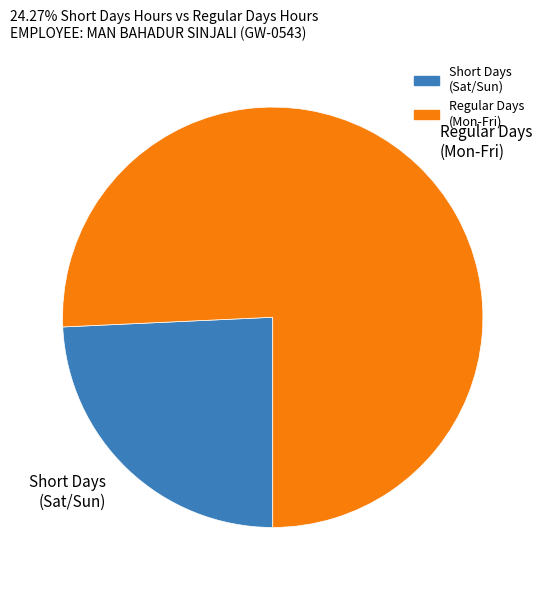

Which has a higher value, Short Days (Sat/Sun) or Regular Days (Mon-Fri)?

Regular Days (Mon-Fri)